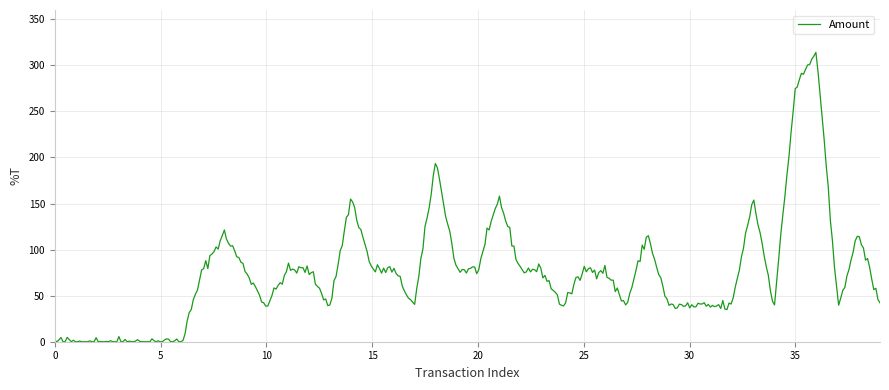

What is the greatest value displayed?

314.0